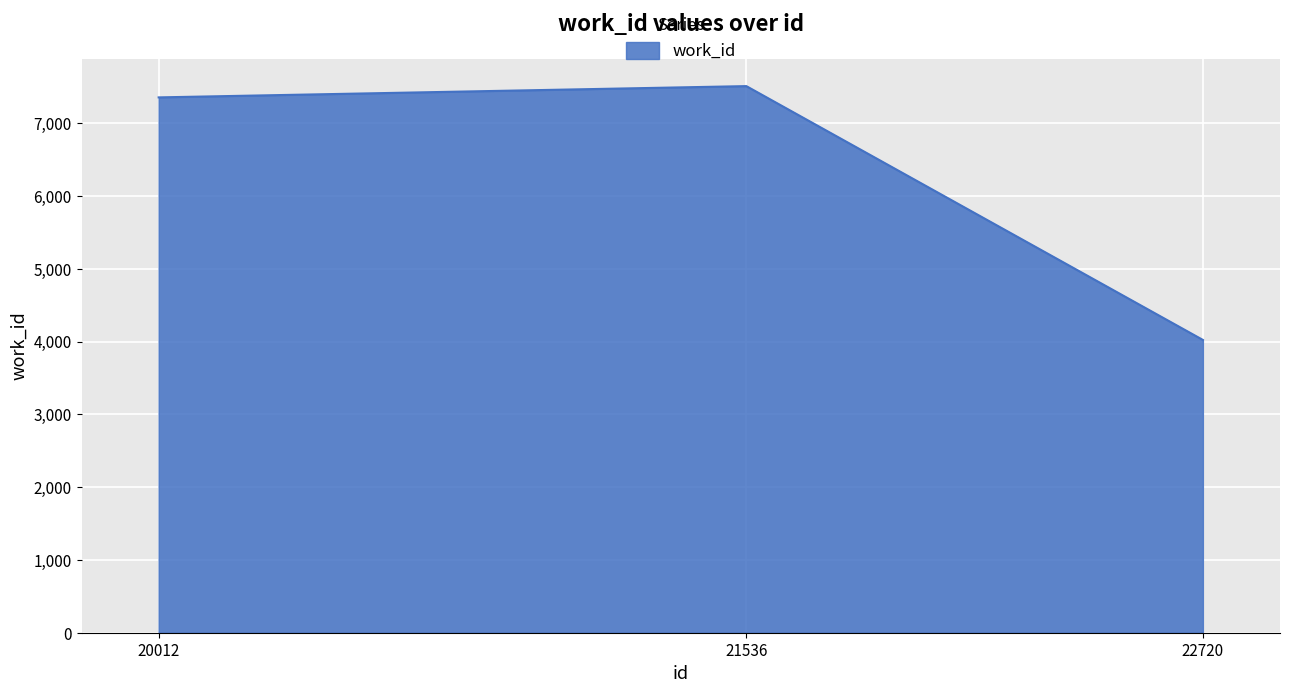

Reading right to left, list all the values displayed in this chart.

22720=4024	21536=7512	20012=7357